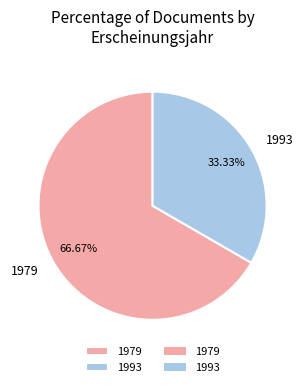

Which has a higher value, 1993 or 1979?

1979